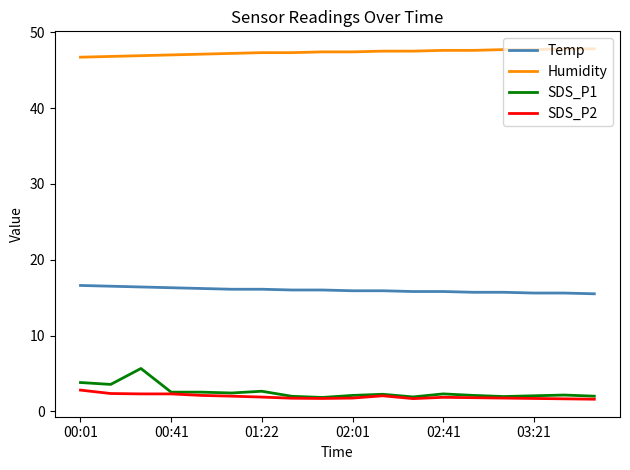

What is the sum of all Temp values?

287.7